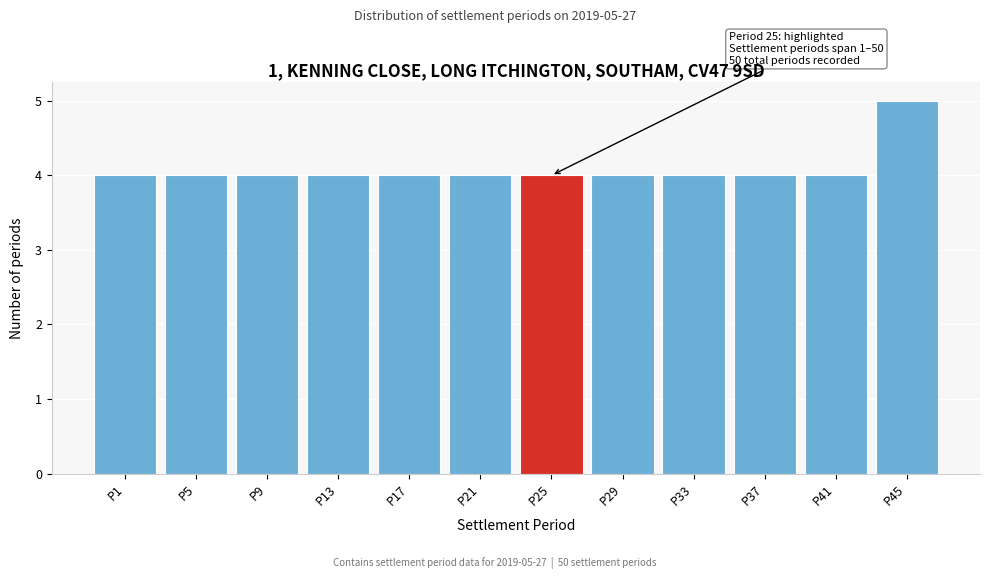

Reading left to right, what are all the values shown in this chart?

4	4	4	4	4	4	4	4	4	4	4	5